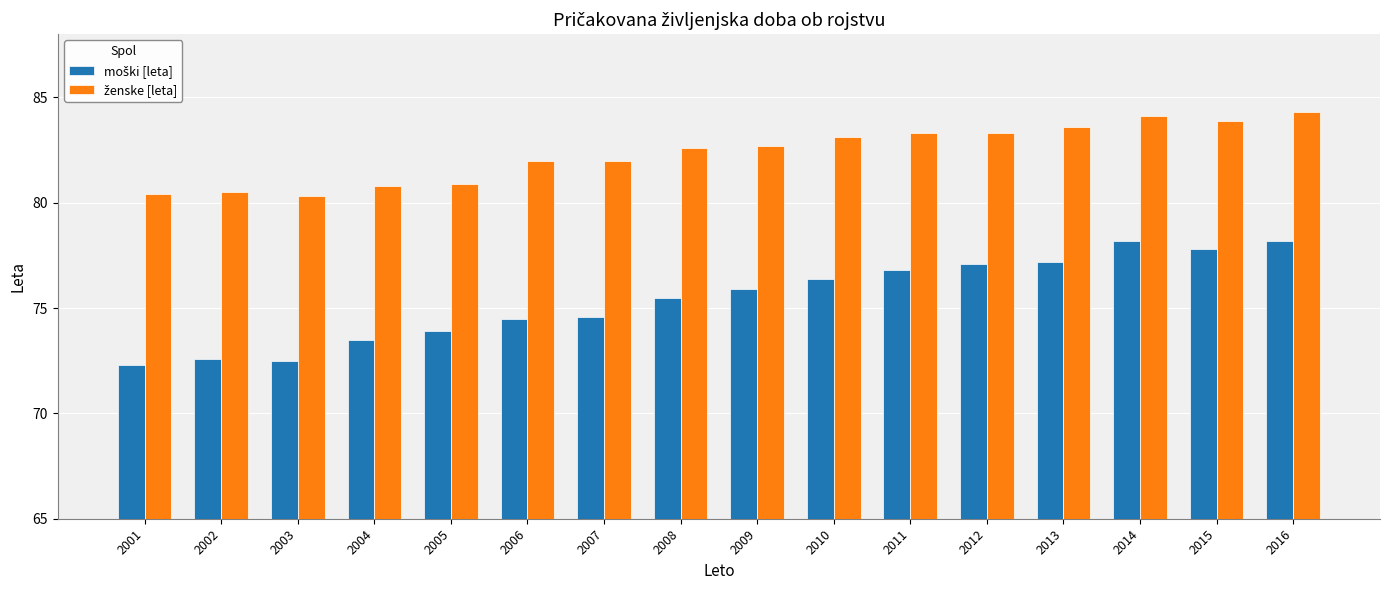

Count the number of categories in the chart.

16